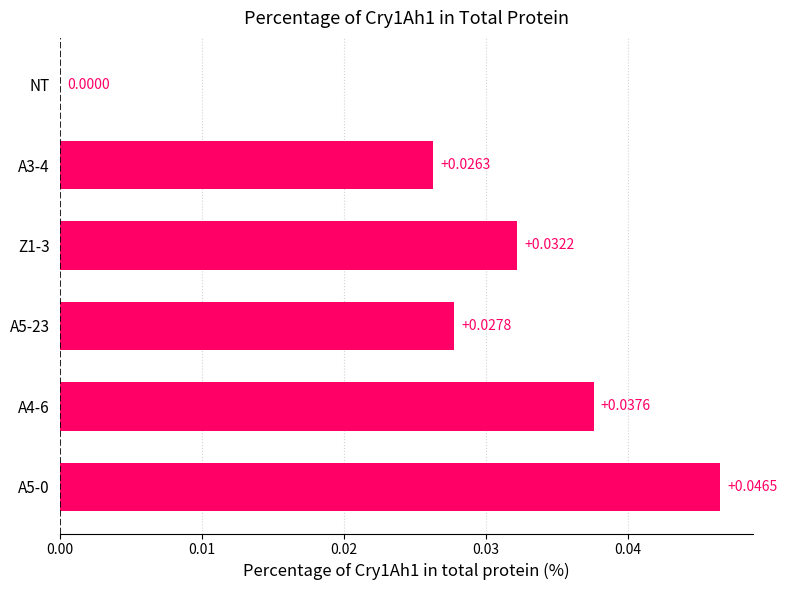

Where is the data nearest to the value 0?

NT